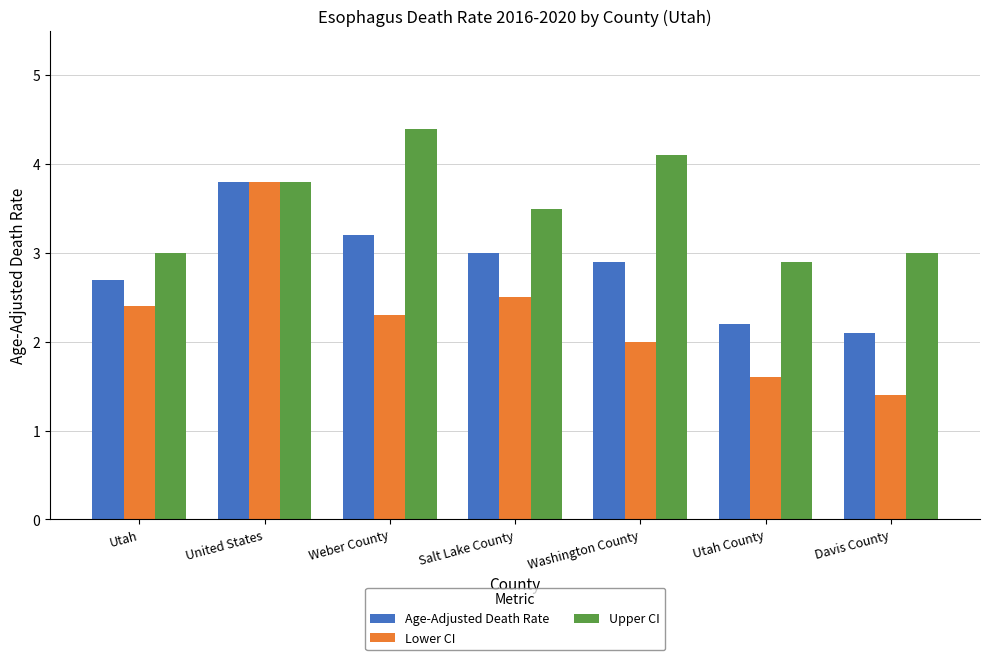

Which category has the highest value in the Lower CI series?

United States